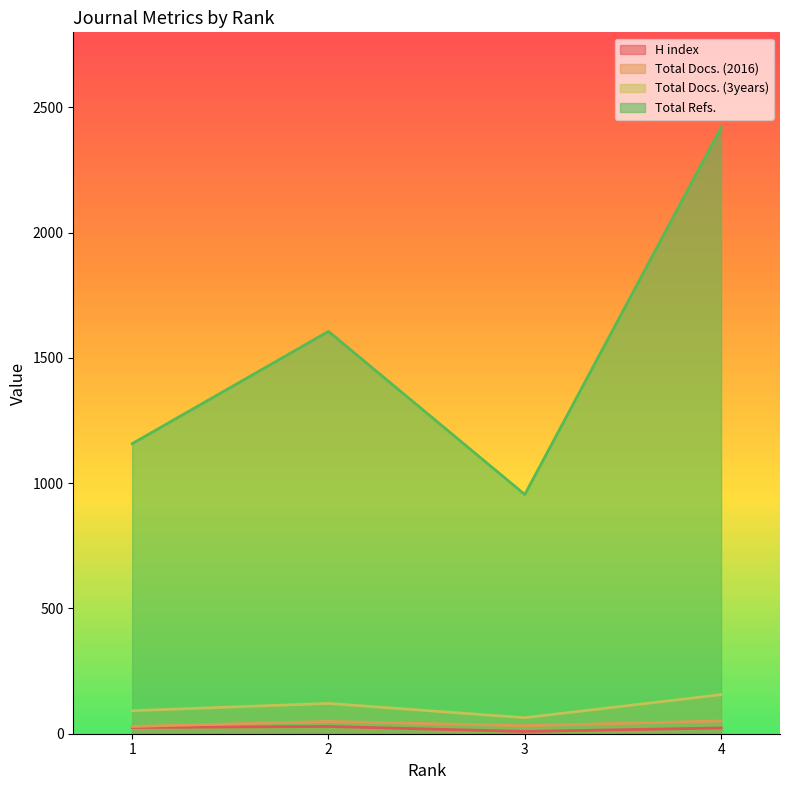

What value does the Total Docs. (2016) series have at 1, to the nearest 5?

30